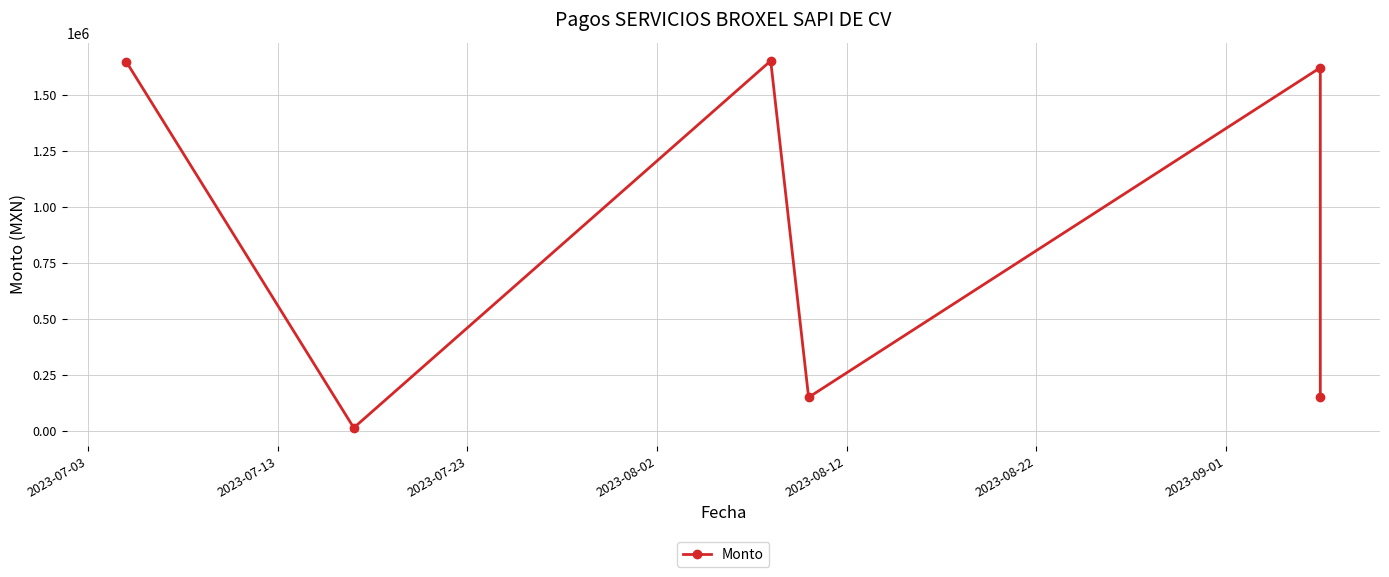

What is the value of the 2nd point from the left?

14000.0